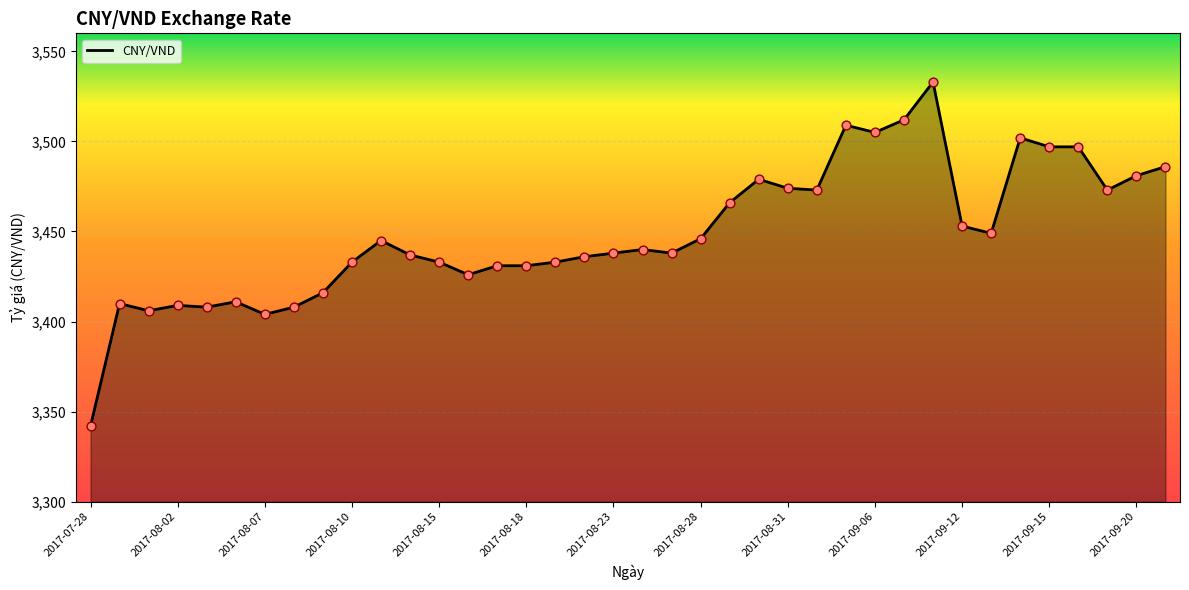

What is the minimum value shown in the chart?

3342